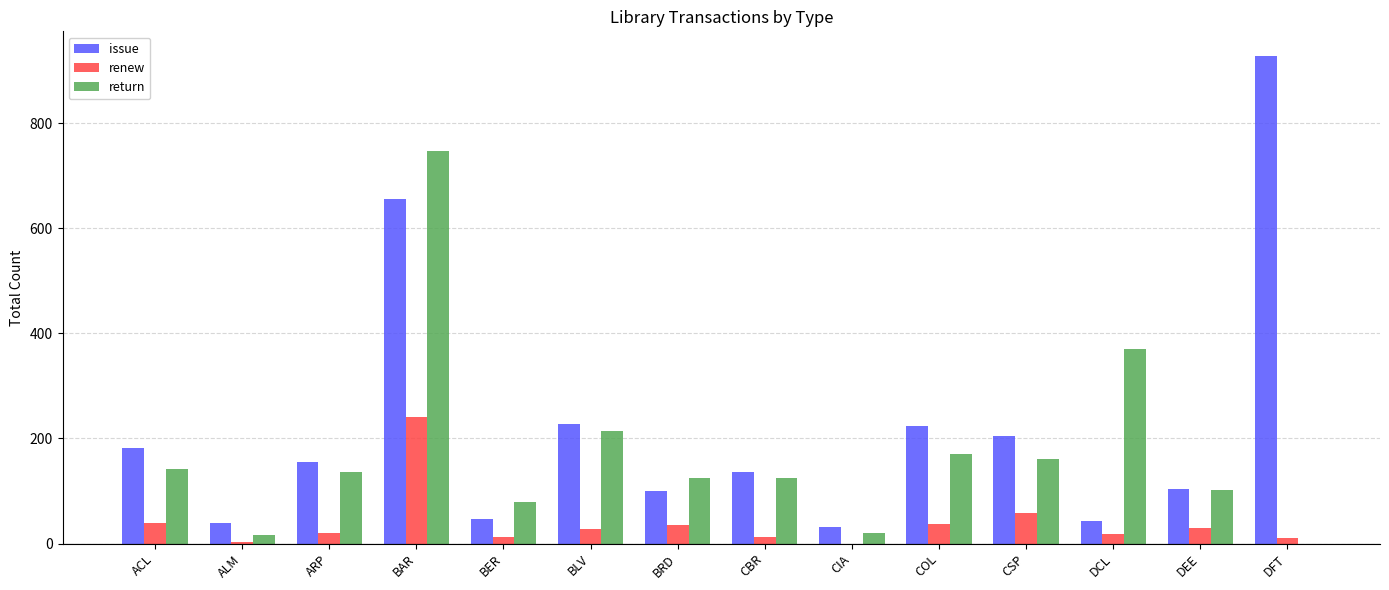

What is the sum of all issue values?

3077